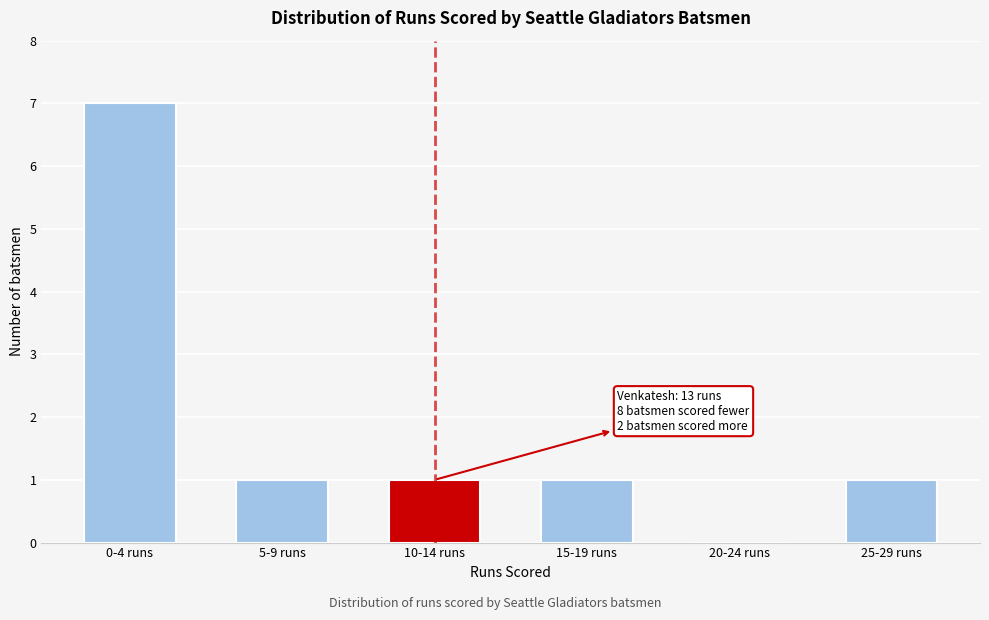

Reading right to left, transcribe all the data shown in this chart.

25-29 runs=1	20-24 runs=0	15-19 runs=1	10-14 runs=1	5-9 runs=1	0-4 runs=7